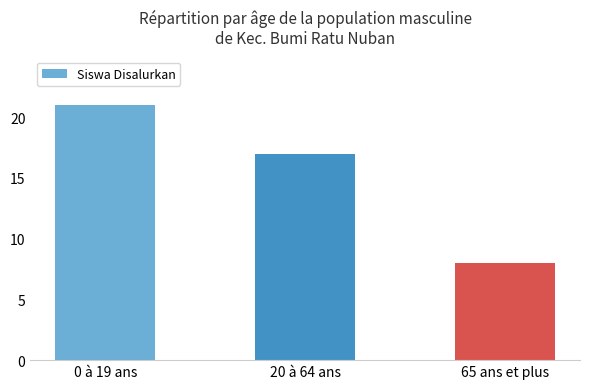

Count the values in the range 8 to 21.

3